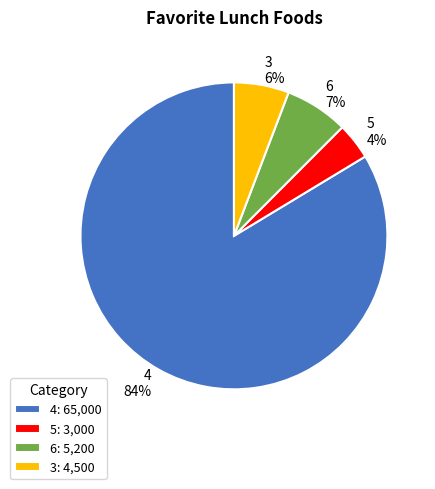

Combined, do 5 and 4 account for over 50%?

Yes